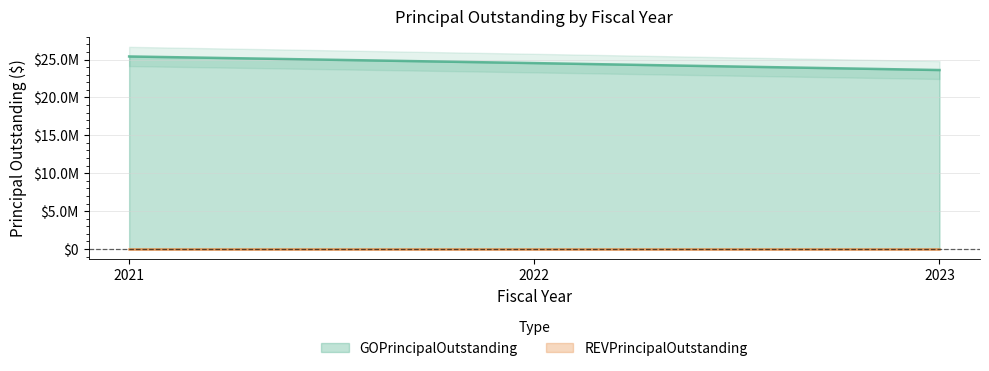

What is the value of the 3rd point from the left?

23615000